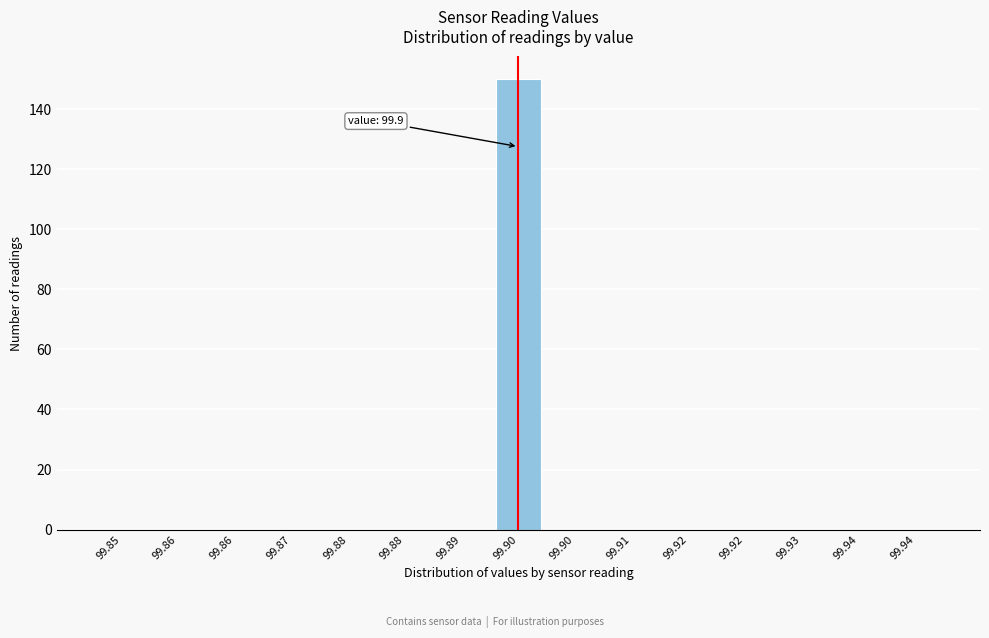

Are the bars horizontal?

No